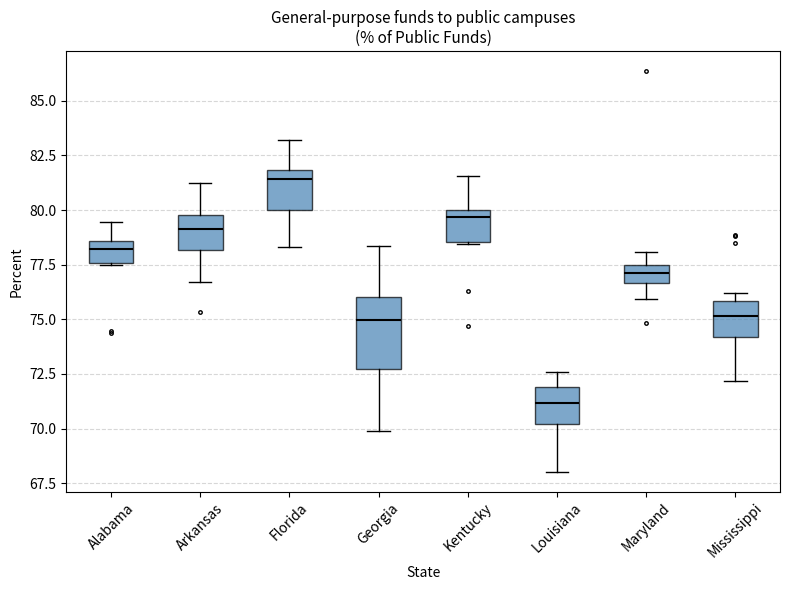

Reading left to right, transcribe this box plot: for each box, give where its median line is, the range the box spans, and where its two whiskers end, as read against the y-axis. The values are not printed on the chart, so give them approximately, as read against the axis.

Alabama: median 78.0, box 77.5 to 78.5, whiskers 77.5 to 79.5
Arkansas: median 79.0, box 78.0 to 80.0, whiskers 76.5 to 81.0
Florida: median 81.5, box 80.0 to 82.0, whiskers 78.5 to 83.0
Georgia: median 75.0, box 72.5 to 76.0, whiskers 70.0 to 78.5
Kentucky: median 79.5, box 78.5 to 80.0, whiskers 78.5 to 81.5
Louisiana: median 71.0, box 70.0 to 72.0, whiskers 68.0 to 72.5
Maryland: median 77.0, box 76.5 to 77.5, whiskers 76.0 to 78.0
Mississippi: median 75.0, box 74.0 to 76.0, whiskers 72.0 to 76.0 (just above the box's upper edge)